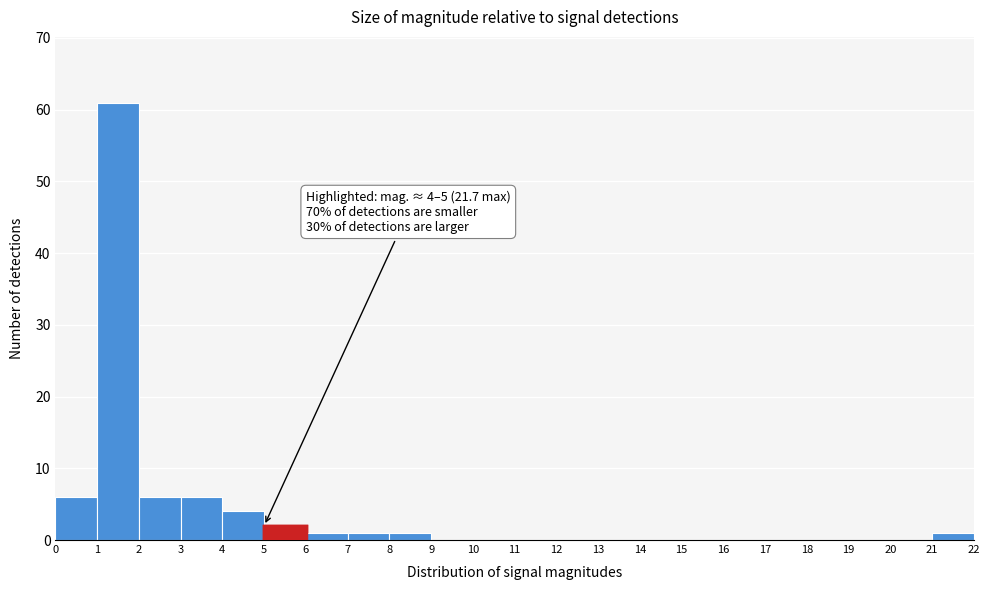

Which range on the x-axis has the tallest bar?

1 to 2